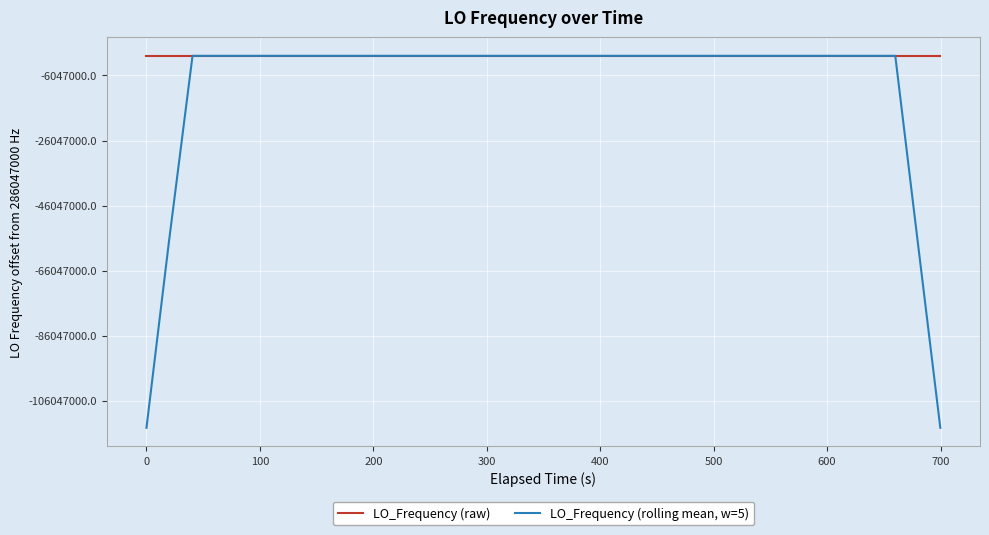

True or false: LO_Frequency (raw) and LO_Frequency (rolling mean, w=5) intersect in this chart.

True